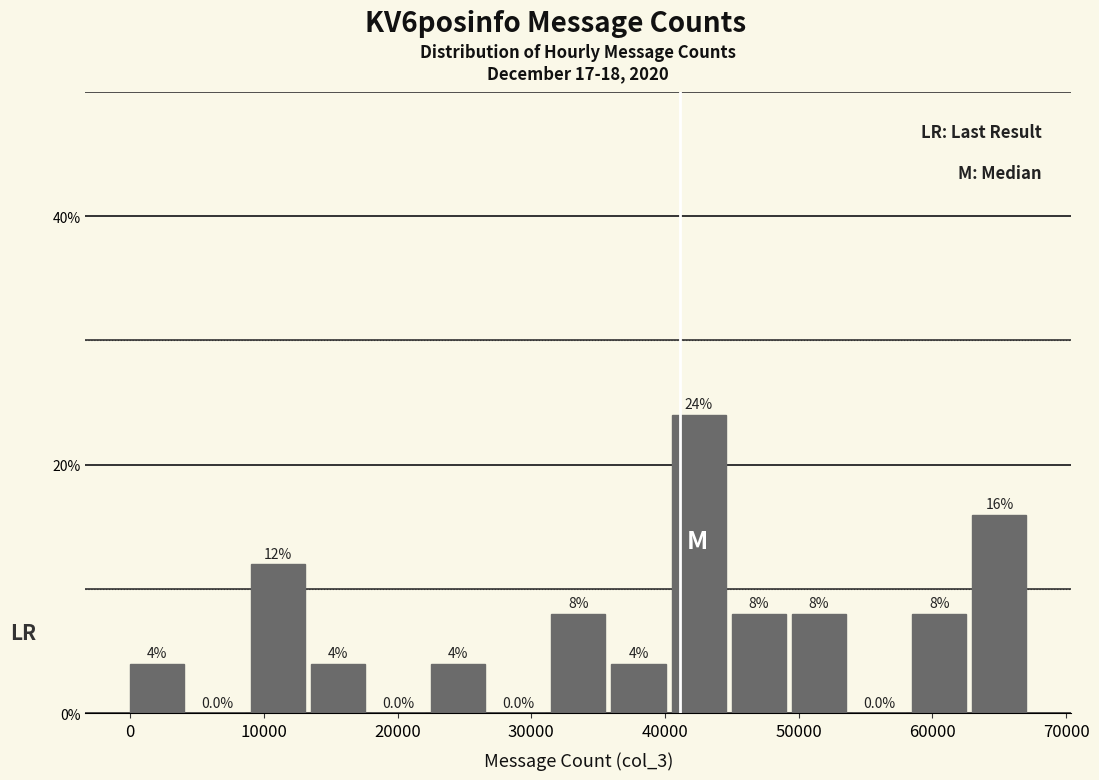

Reading left to right, list every bar in this chart as the range it spans on the x-axis followed by its height. The bar edges are not printed on the chart, so give them approximately, as read against the axis.

0 to 5000: 4.0
5000 to 9000: 0.0
9000 to 13000: 12.0
13000 to 18000: 4.0
18000 to 22000: 0.0
22000 to 27000: 4.0
27000 to 31000: 0.0
31000 to 36000: 8.0
36000 to 40000: 4.0
40000 to 45000: 24.0
45000 to 49000: 8.0
49000 to 54000: 8.0
54000 to 58000: 0.0
58000 to 63000: 8.0
63000 to 67000: 16.0